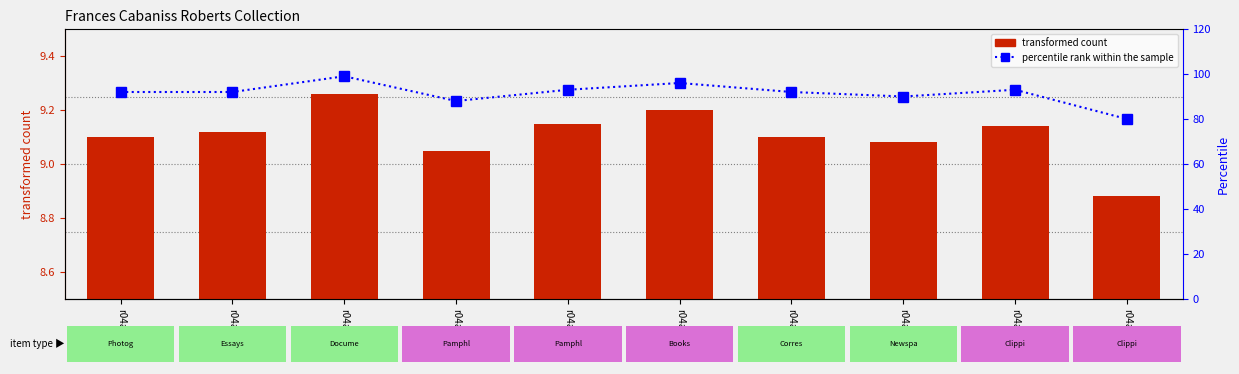

Is it true that item count (scaled) equals 9.1 at r04a19-14?

True